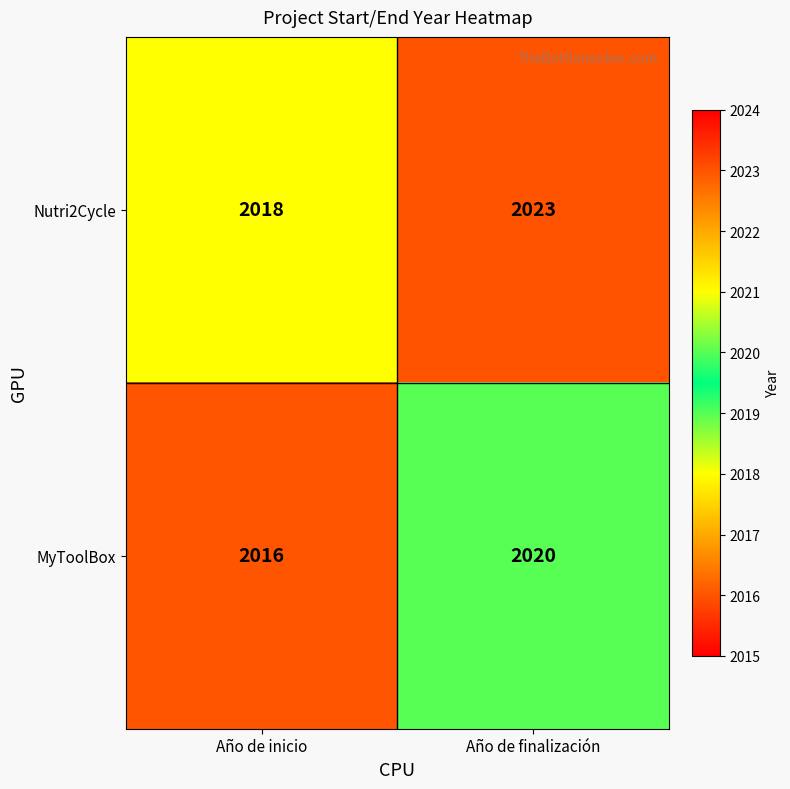

Is it true that Nutri2Cycle equals 2018 at Año de inicio?

True